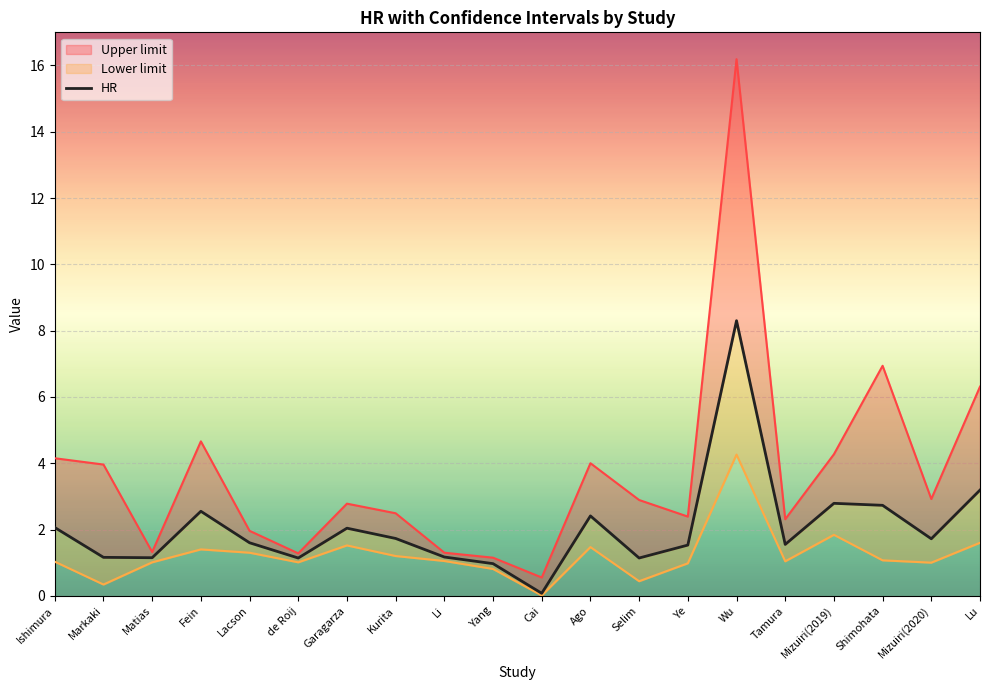

What is the ratio of the value at de Roij to the value at Fein?

0.4